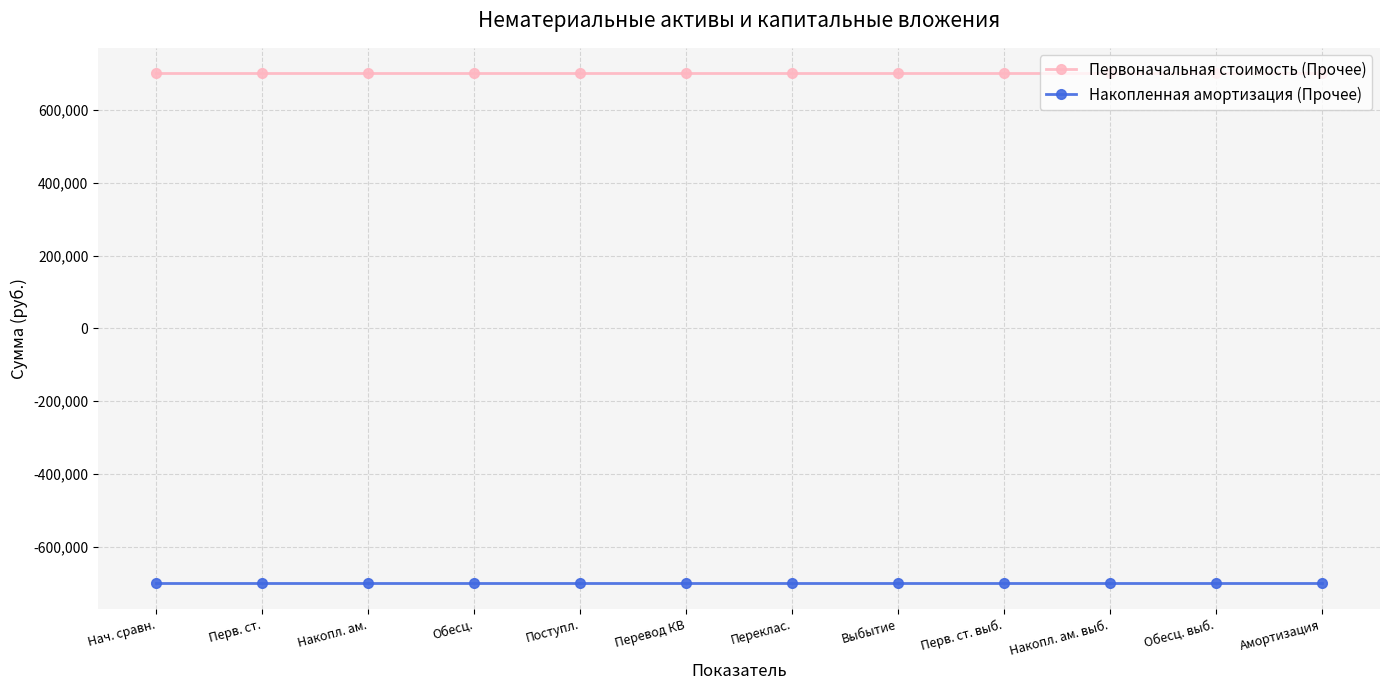

True or false: Первоначальная стоимость (Прочее) and Накопленная амортизация (Прочее) intersect in this chart.

False